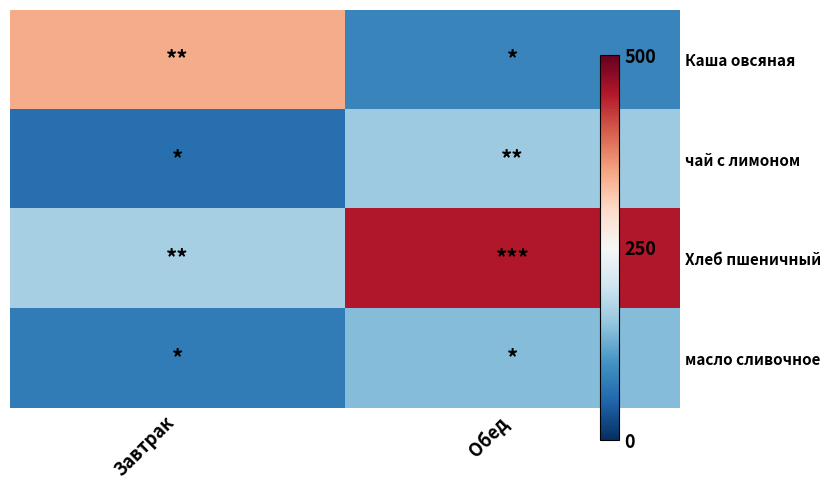

Is it true that чай с лимоном equals 106.9 at Обед?

False